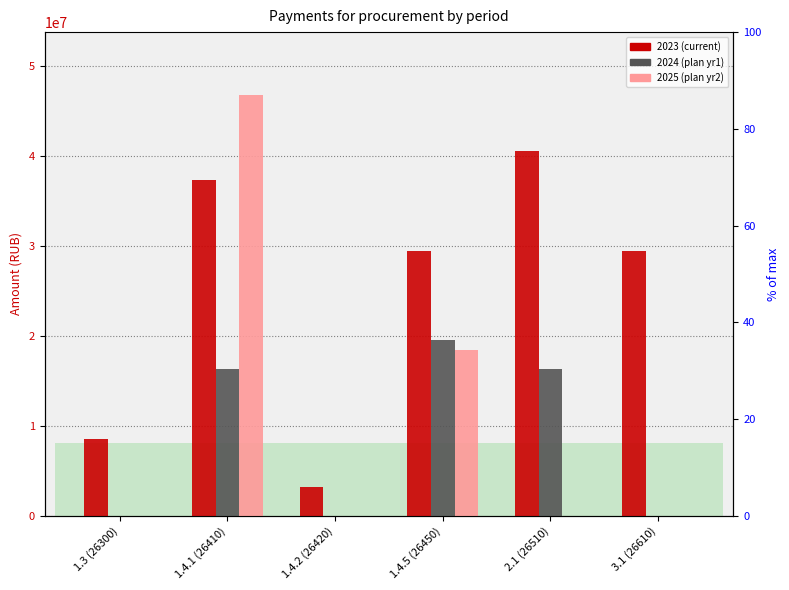

Are the bars grouped side by side (vs. stacked)?

Yes